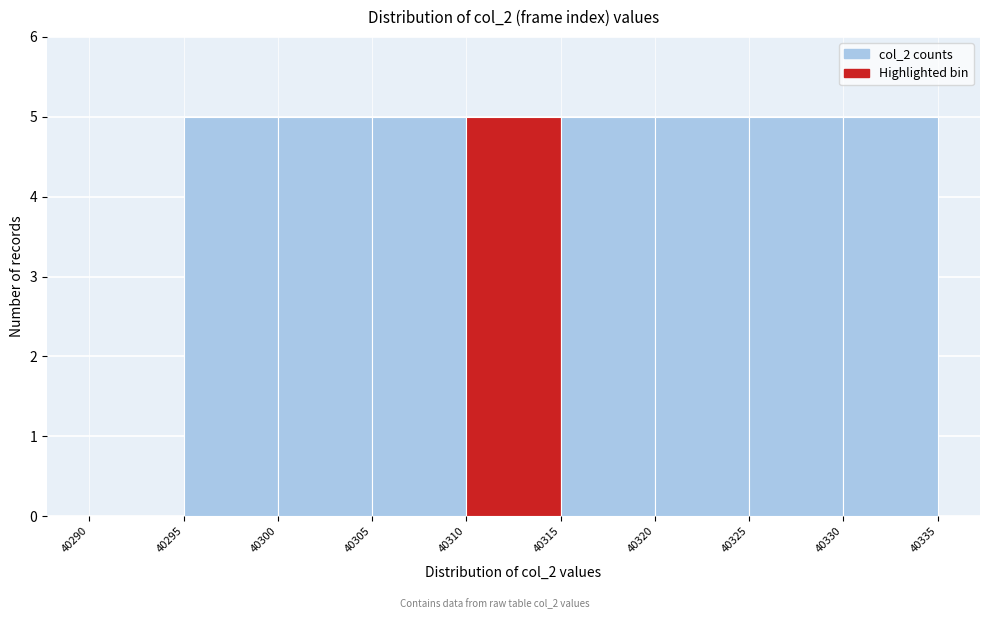

What is the height of the bar covering 40315 to 40320 on the x-axis? The values are not printed on the chart, so give them approximately, as read against the axis.

5